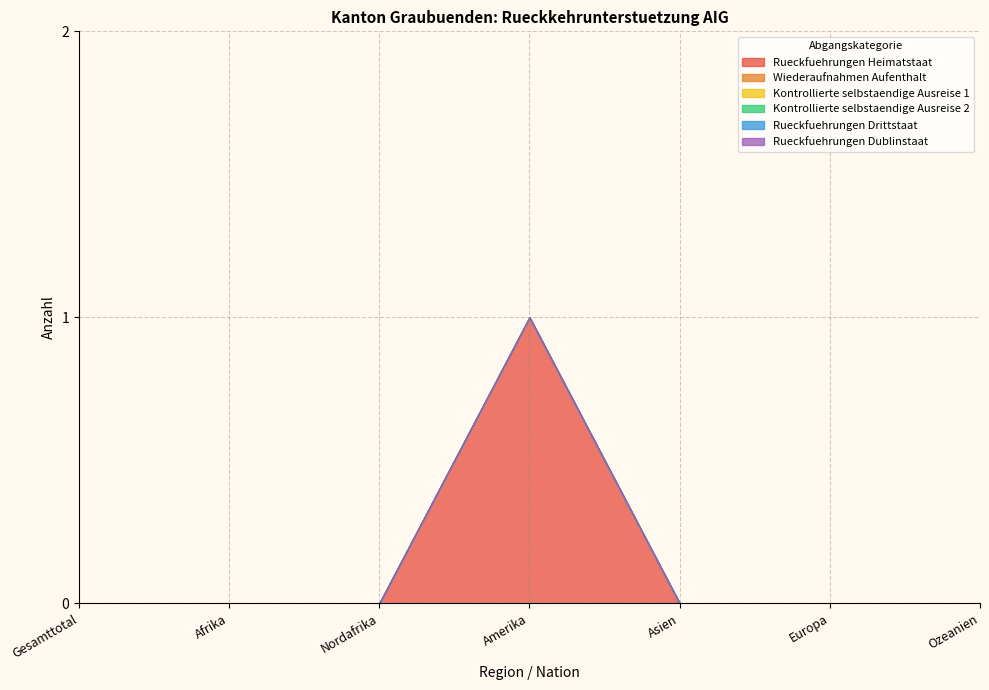

True or false: Rueckfuehrungen Dublinstaat and Wiederaufnahmen Aufenthalt intersect in this chart.

False